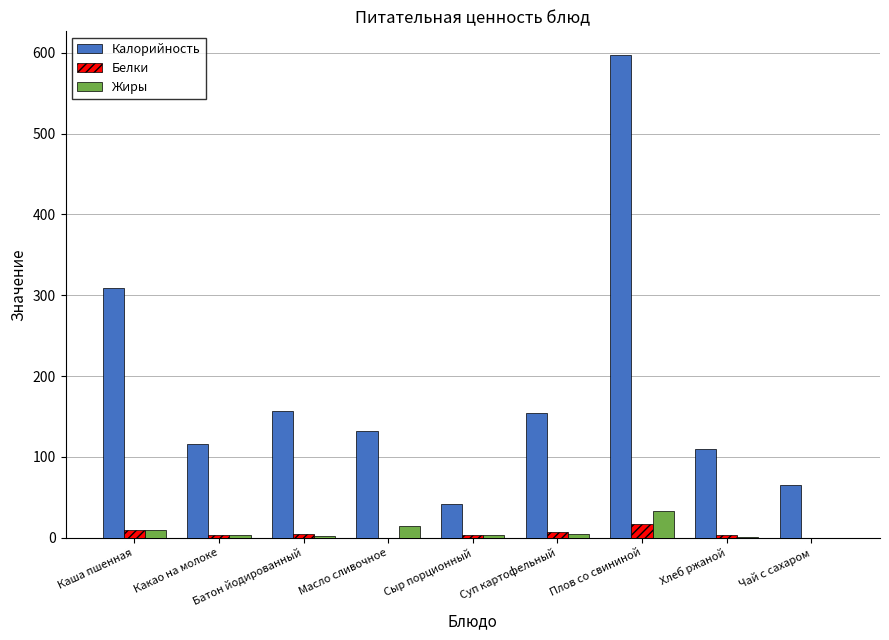

What is the sum of all Белки values?

47.9